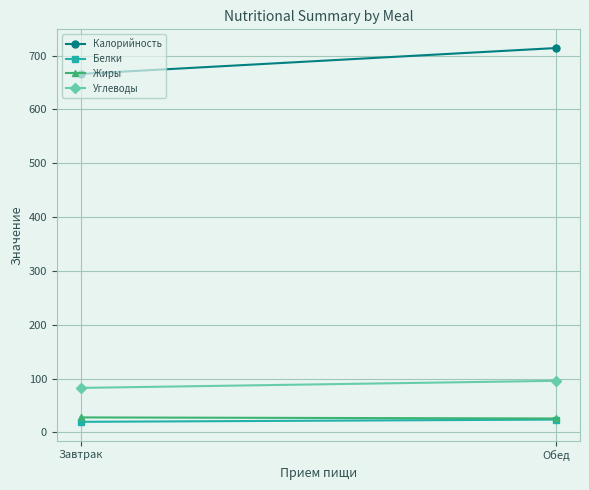

Which series has the widest spread of values?

Калорийность